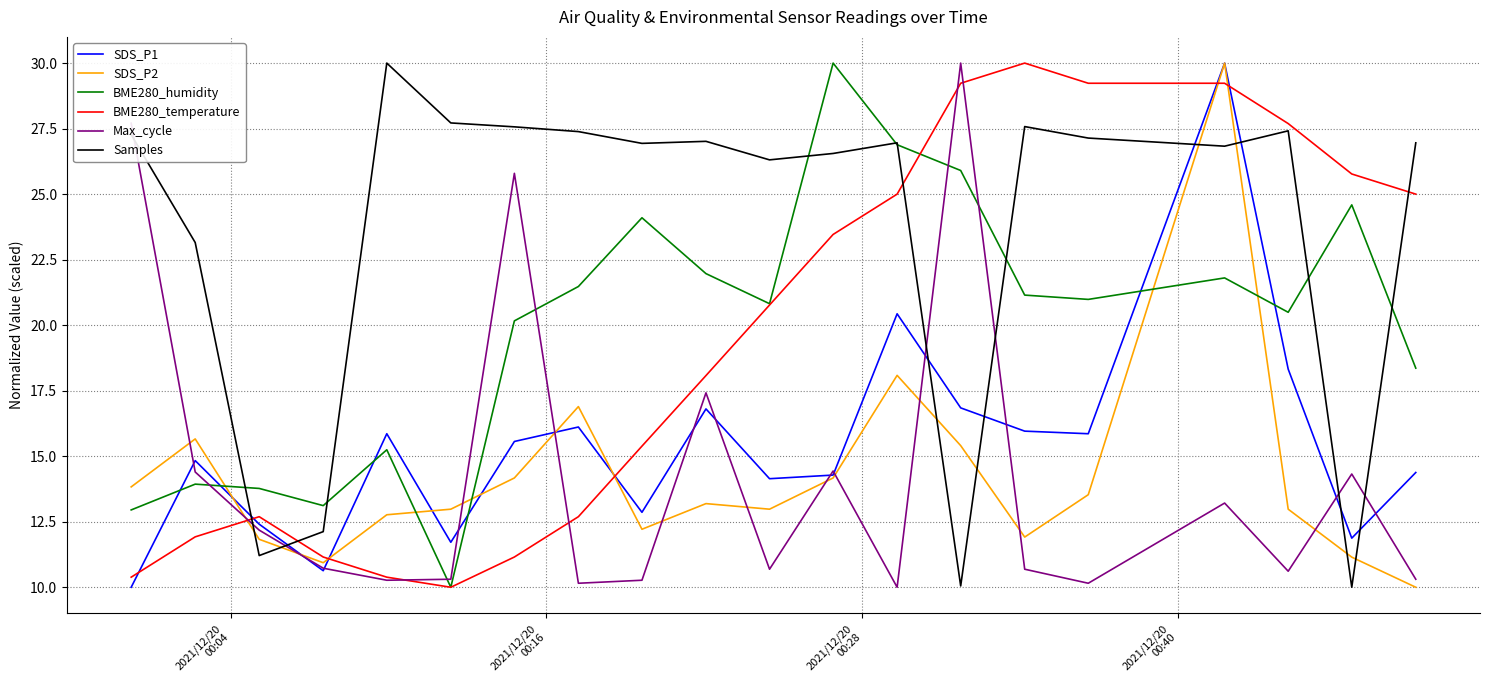

Count the number of data series in this chart.

6